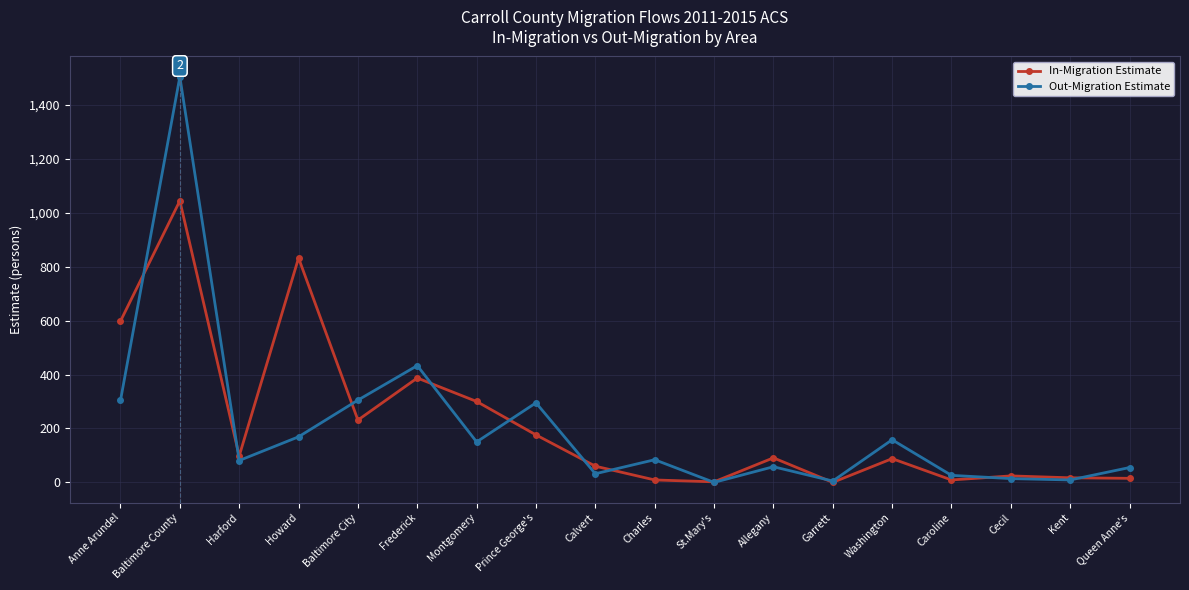

Which series changed the most between Anne Arundel and Charles?

In-Migration Estimate